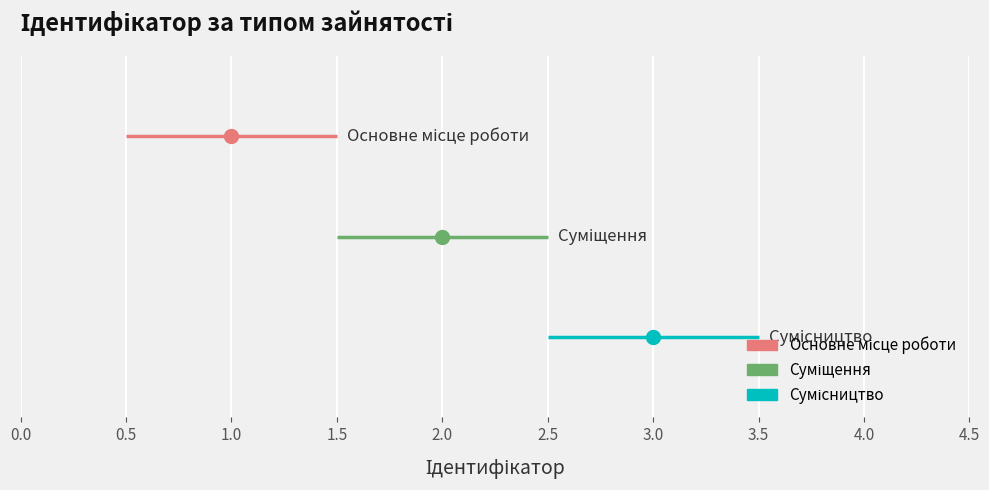

Rank the categories by value from lowest to highest.

Основне місце роботи, Суміщення, Сумісництво